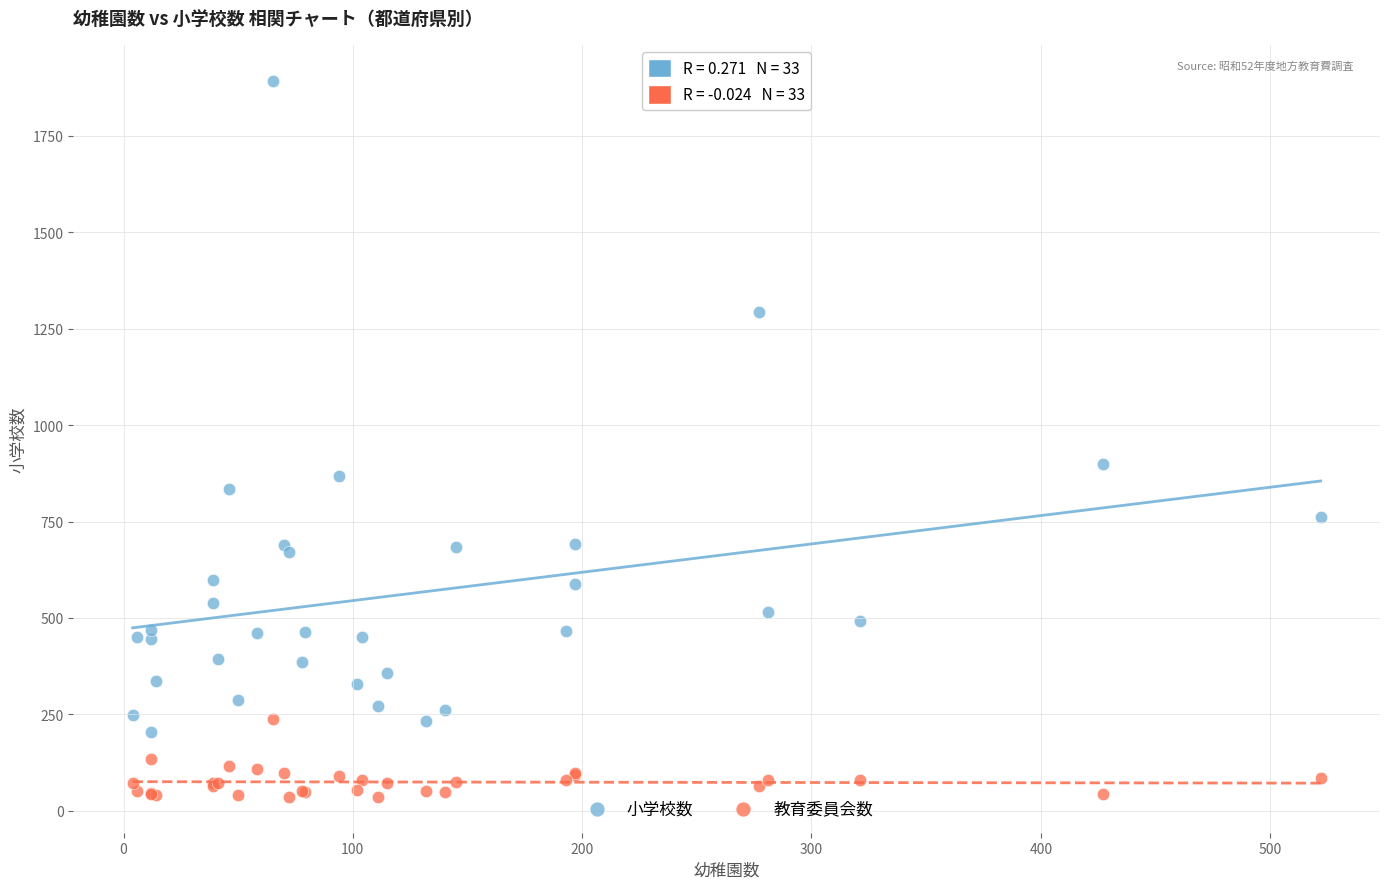

What are all the series names shown in the legend?

小学校数, 教育委員会数